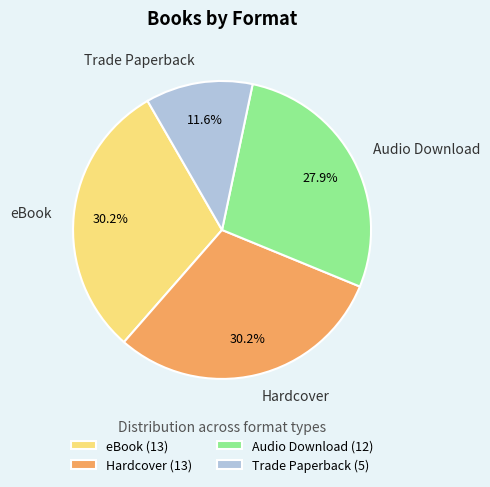

To the nearest percent, what is the average slice percentage?

25%